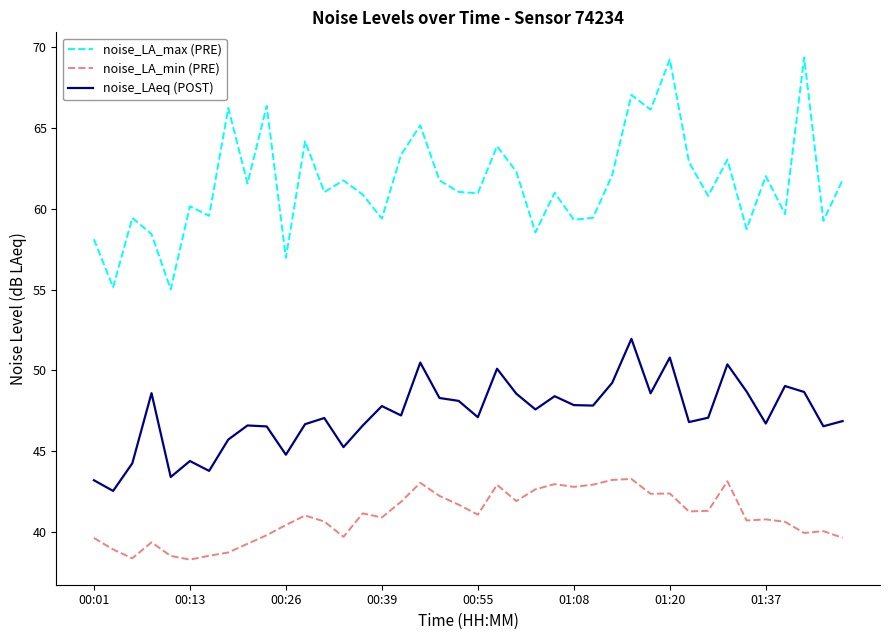

Which series has the largest total across all categories?

noise_LA_max (PRE)